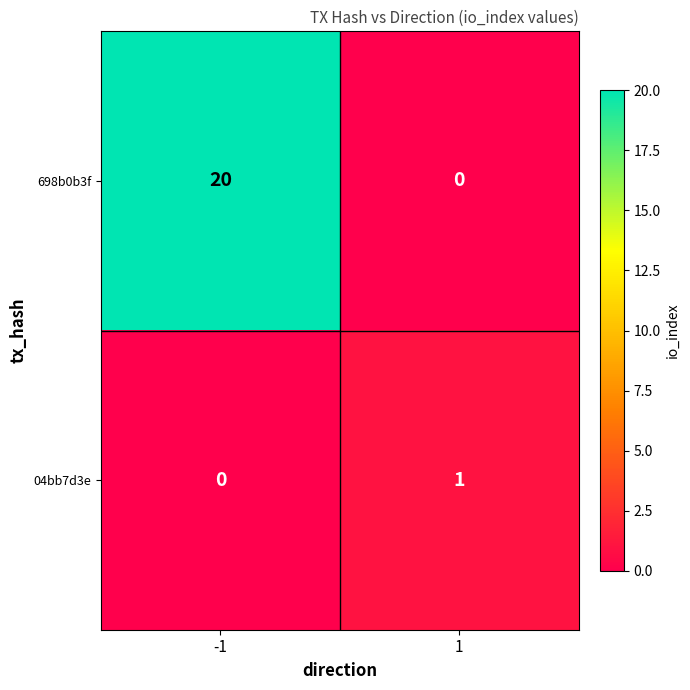

What is the sum of all 698b0b3f values?

20